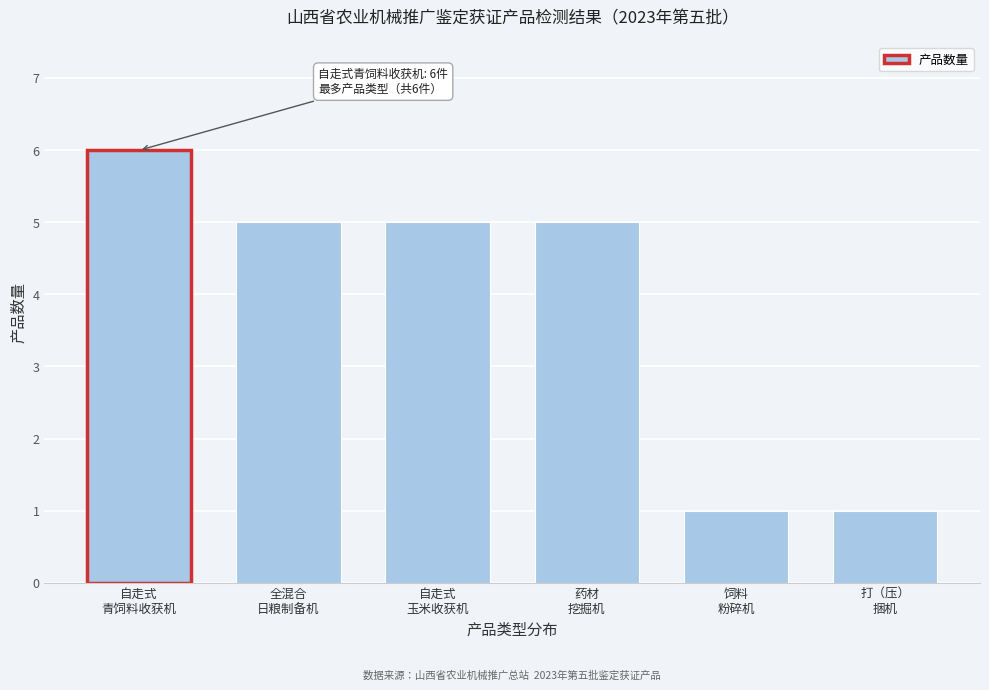

Reading left to right, what are all the values shown in this chart?

6	5	5	5	1	1